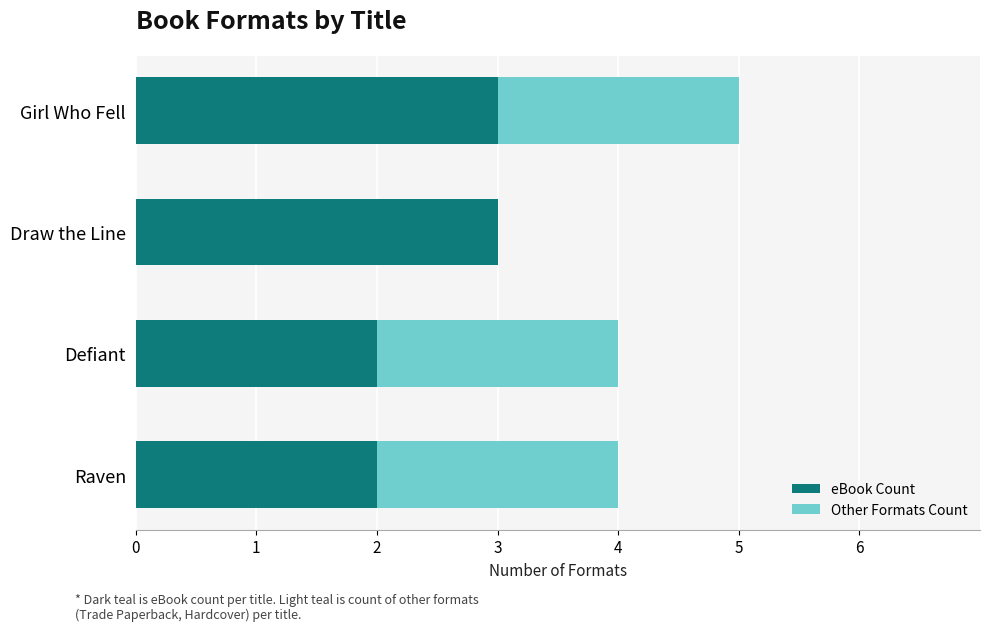

What is the total value across all series at Draw the Line?

3